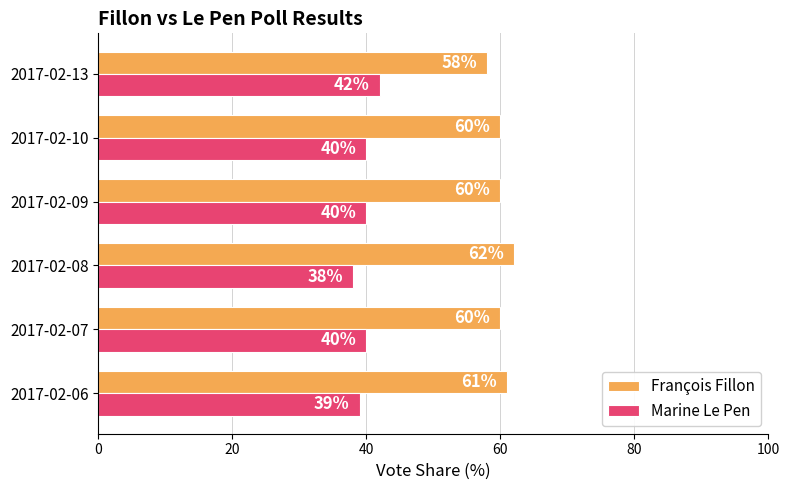

Is it true that Marine Le Pen equals 40 at 2017-02-09?

True